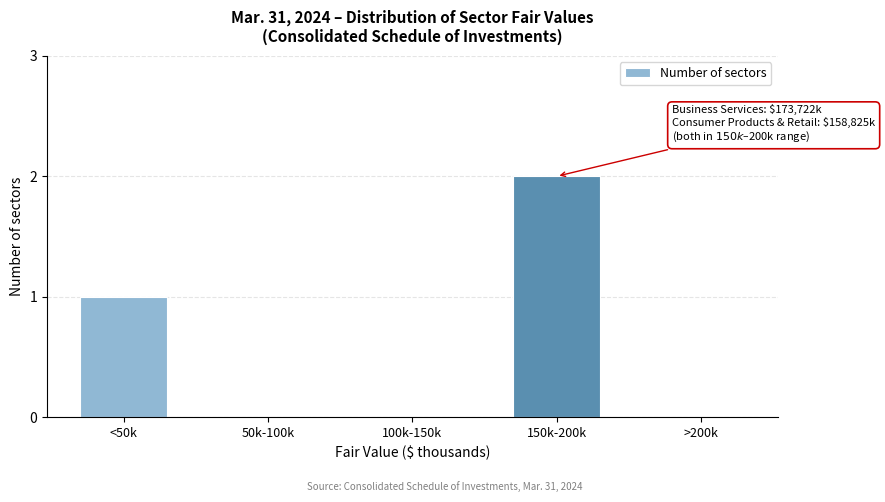

Reading right to left, what are all the values shown in this chart?

>200k=0	150k-200k=2	100k-150k=0	50k-100k=0	<50k=1